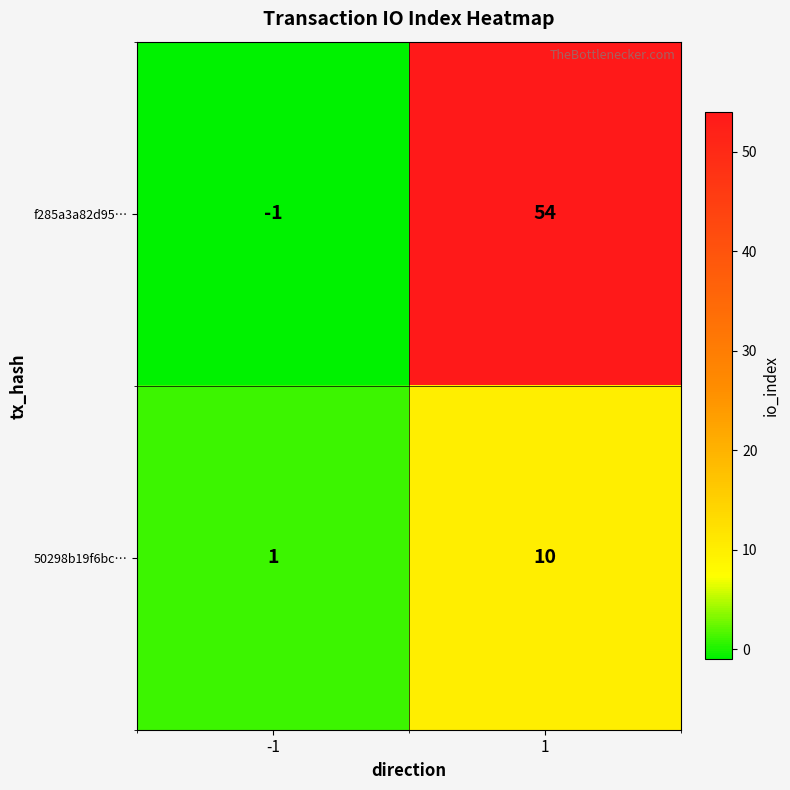

Rank the series by their average value, from highest to lowest.

f285a3a82d95…, 50298b19f6bc…